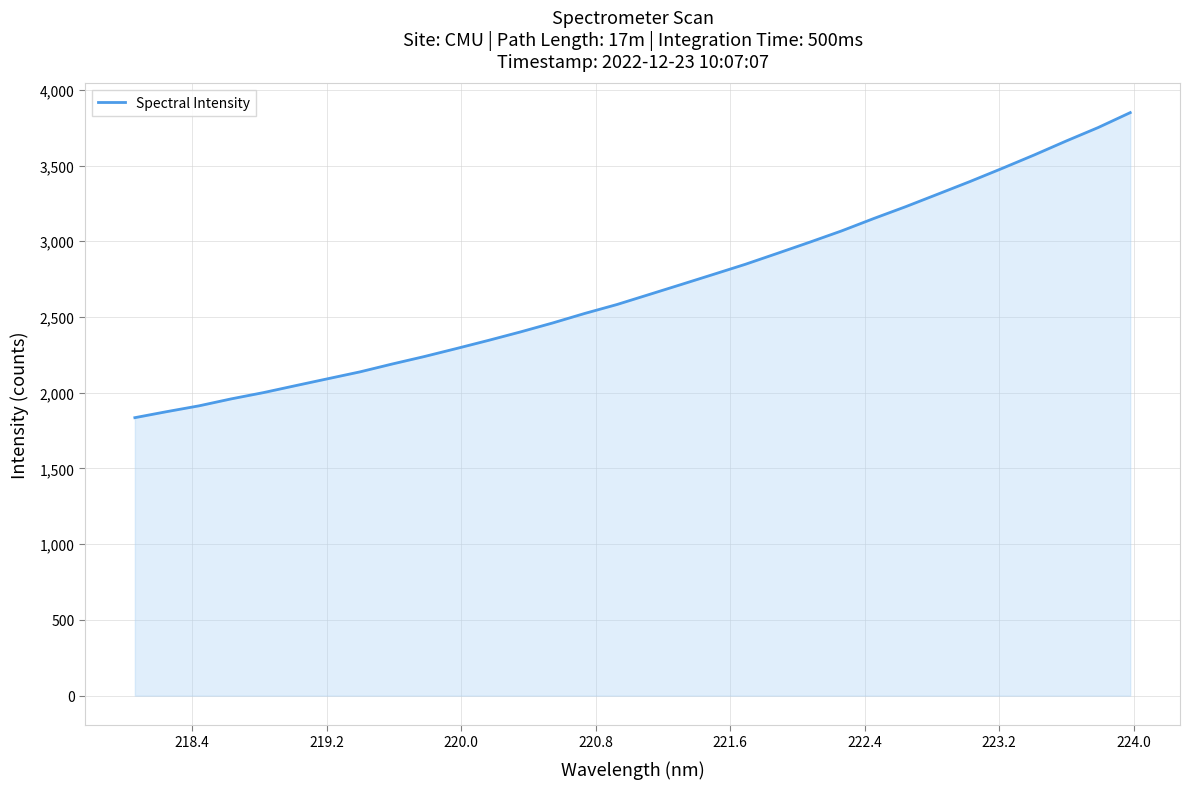

What is the greatest value displayed?

3849.2